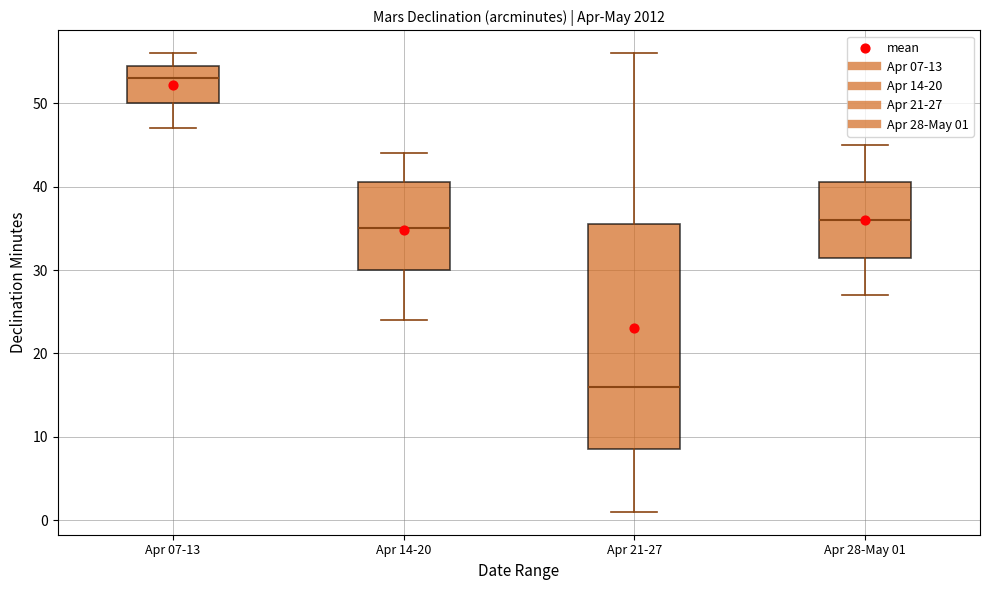

Reading left to right, read every box against the y-axis: the position of its median line, the range the box covers, and the ends of its whiskers. The values are not printed on the chart, so give them approximately, as read against the axis.

Apr 07-13: median 53, box 50 to 55, whiskers 47 to 56
Apr 14-20: median 35, box 30 to 41, whiskers 24 to 44
Apr 21-27: median 16, box 9 to 36, whiskers 1 to 56
Apr 28-May 01: median 36, box 32 to 41, whiskers 27 to 45